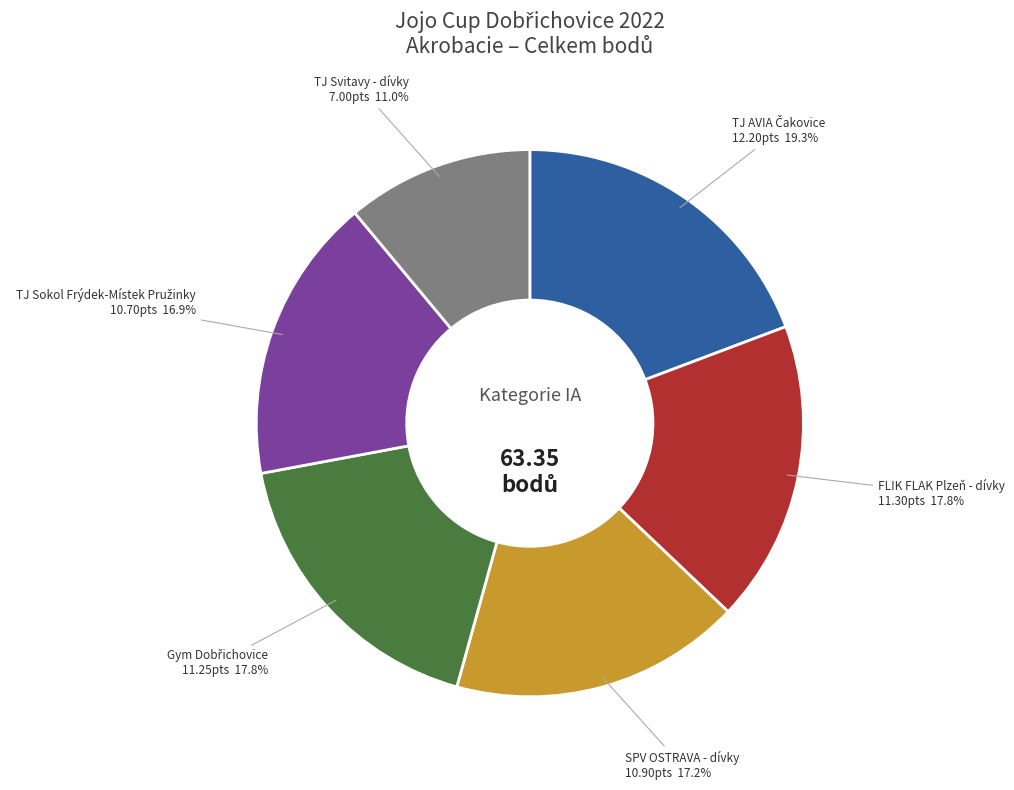

True or false: FLIK FLAK Plzeň - dívky accounts for 18% of the total.

True